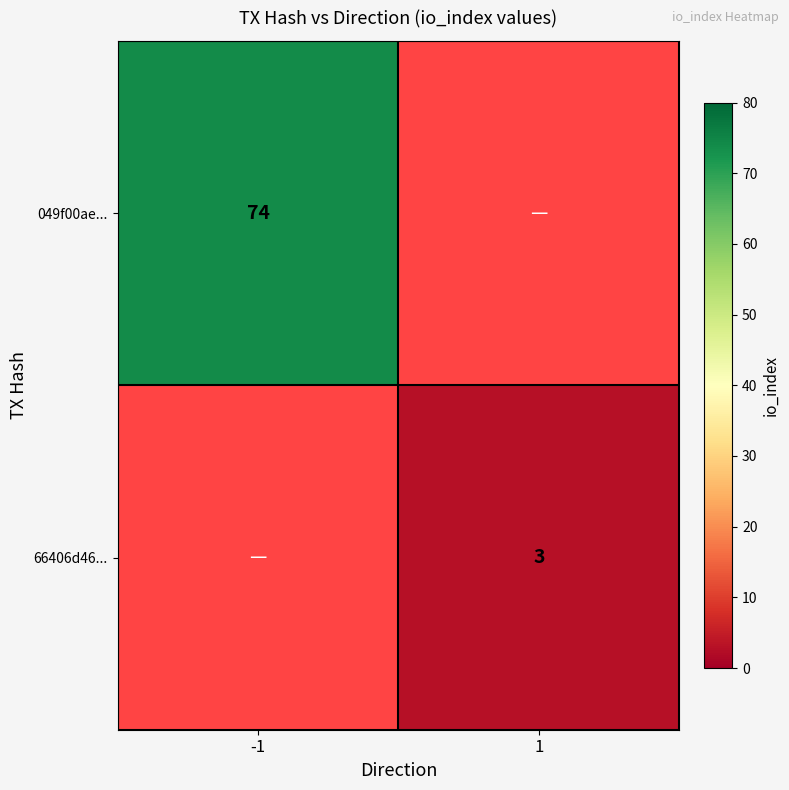

True or false: 049f00ae... has a value of 74 at -1.

True